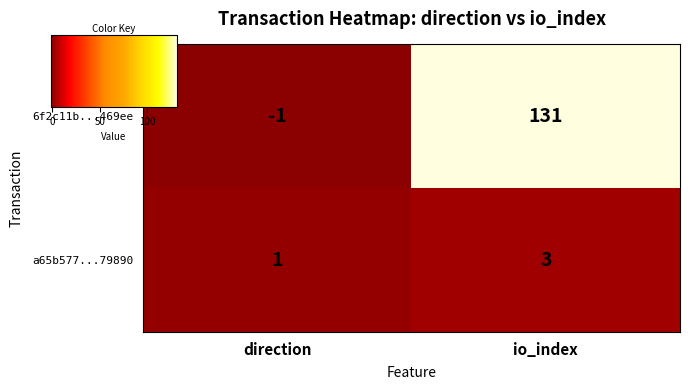

Rank the series by their maximum value, from lowest to highest.

a65b577...79890, 6f2c11b...469ee